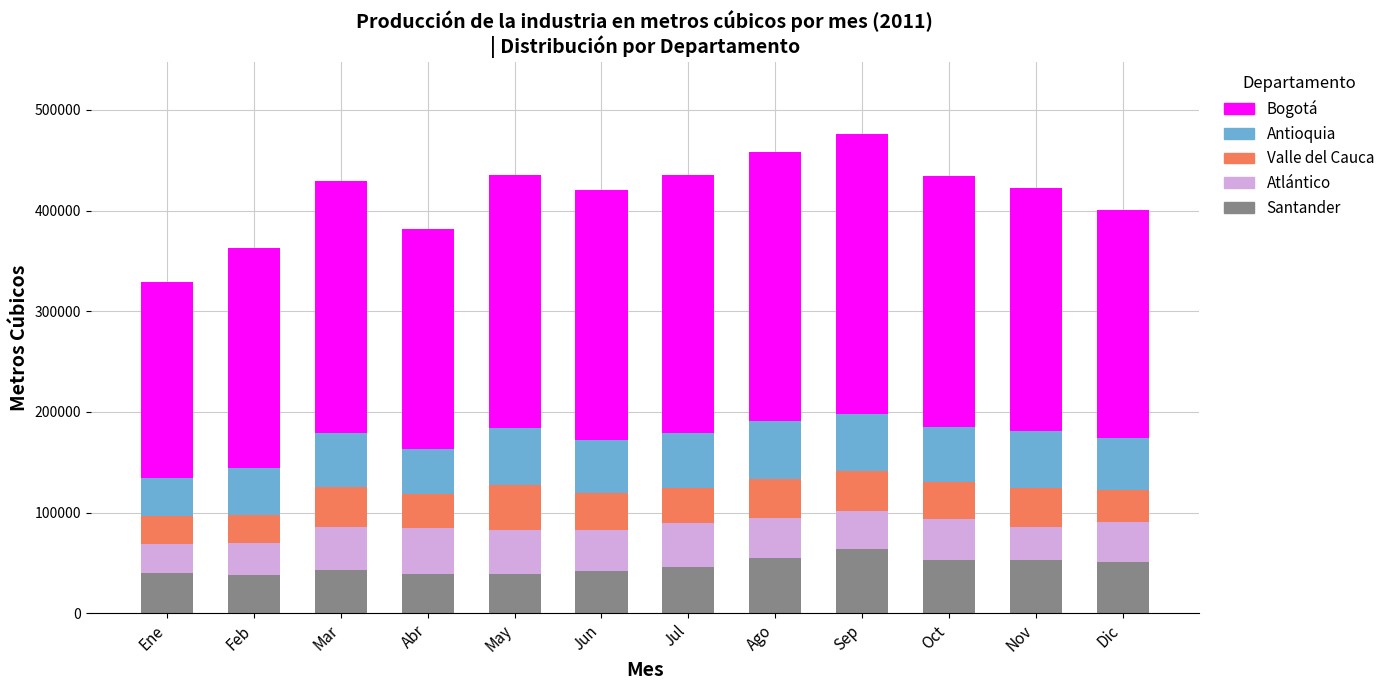

What is the total value across all series at Ago?

457999.7